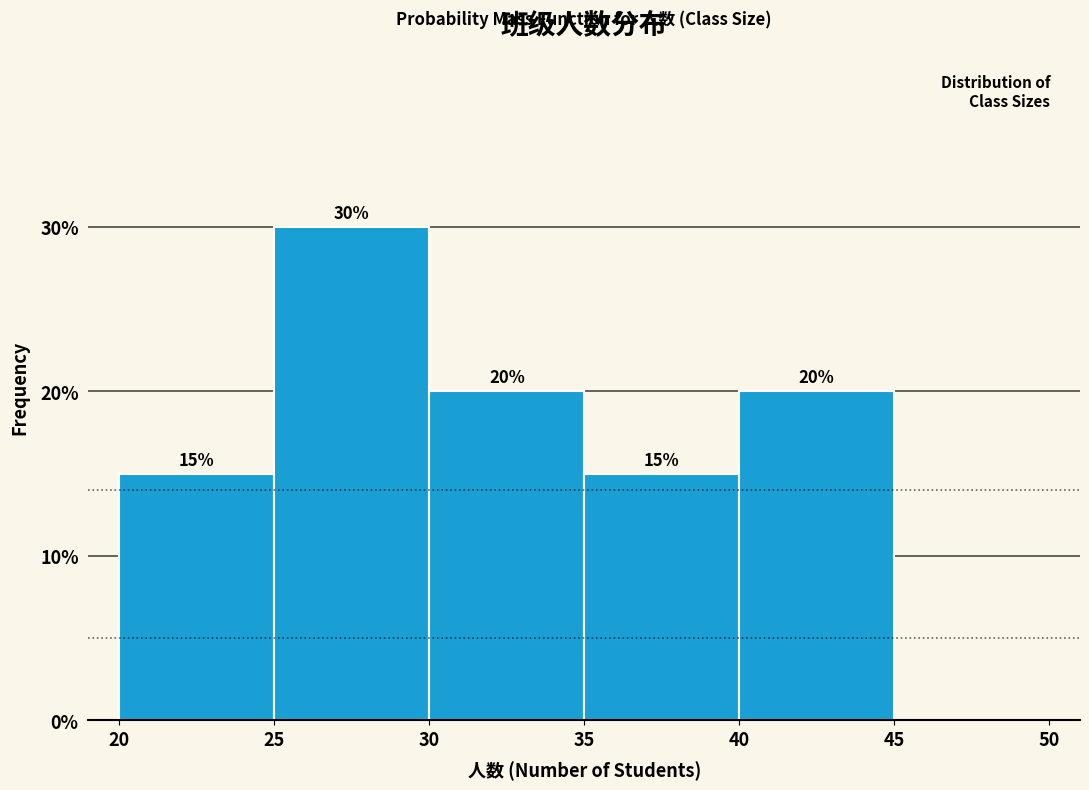

Which range on the x-axis has the tallest bar?

25 to 30